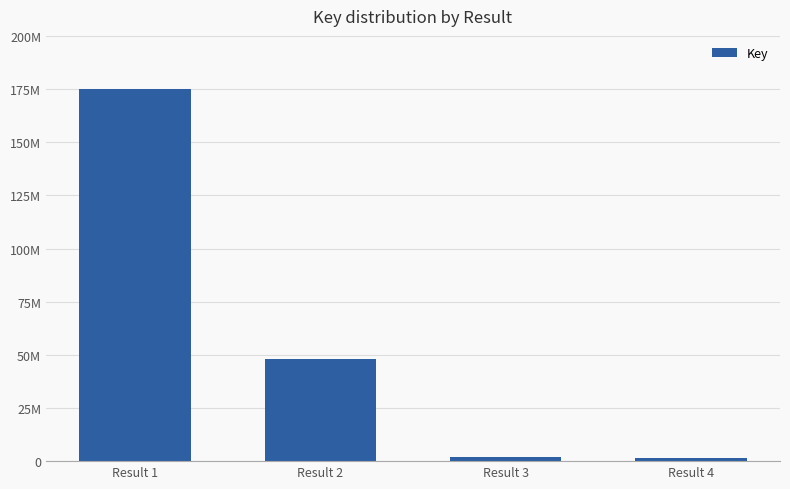

List the labels in order of value, largest first.

Result 1, Result 2, Result 3, Result 4